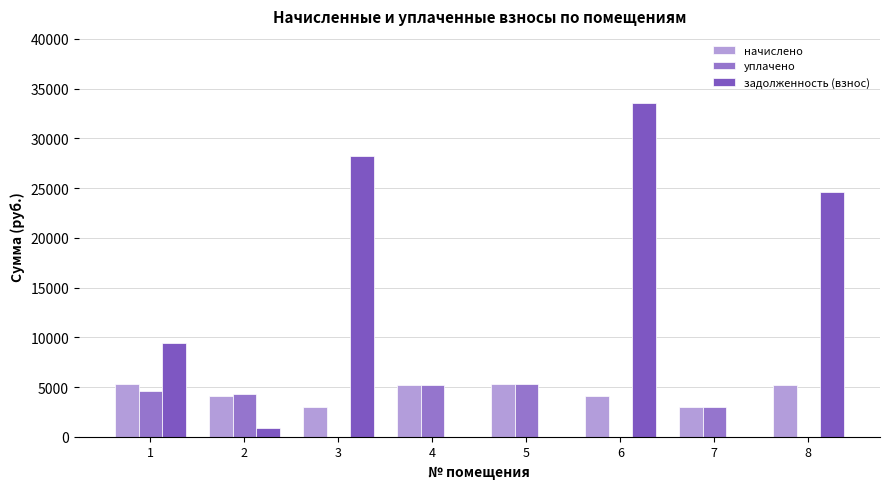

What is the maximum value for начислено?

5315.8